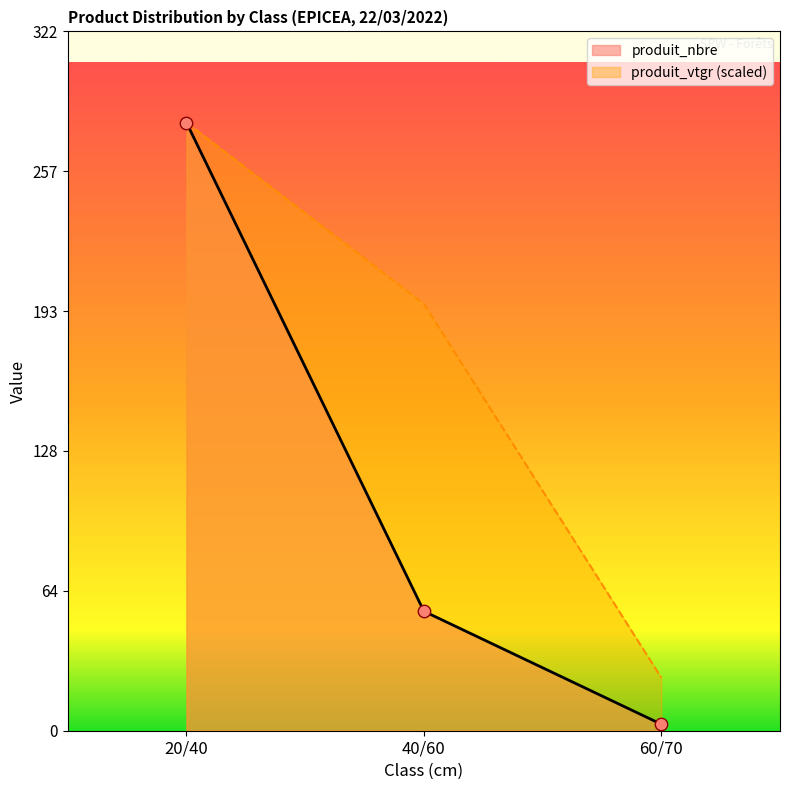

Which series has the largest total across all categories?

produit_vtgr (scaled)